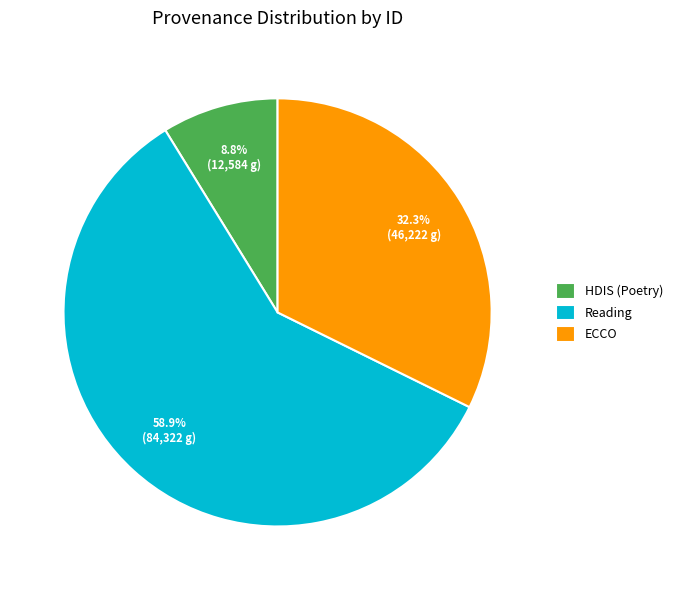

Rank the categories by value from lowest to highest.

HDIS (Poetry), ECCO, Reading